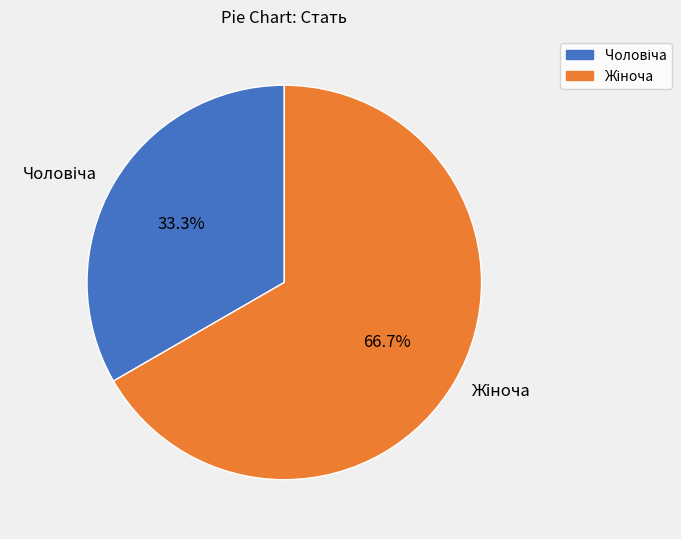

To the nearest percent, what is the average slice percentage?

50%